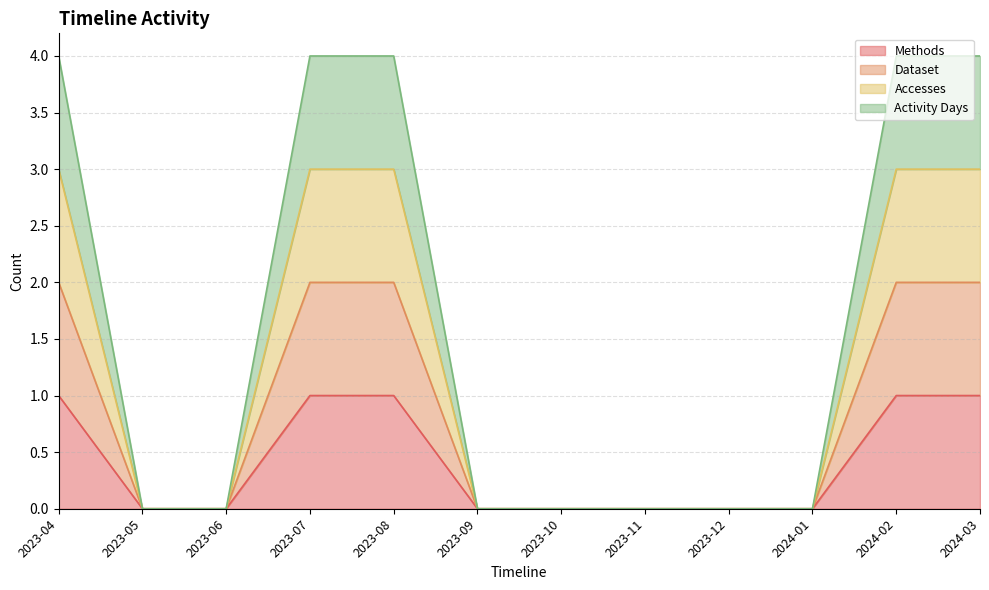

Where is Dataset nearest to the value 1?

2023-04